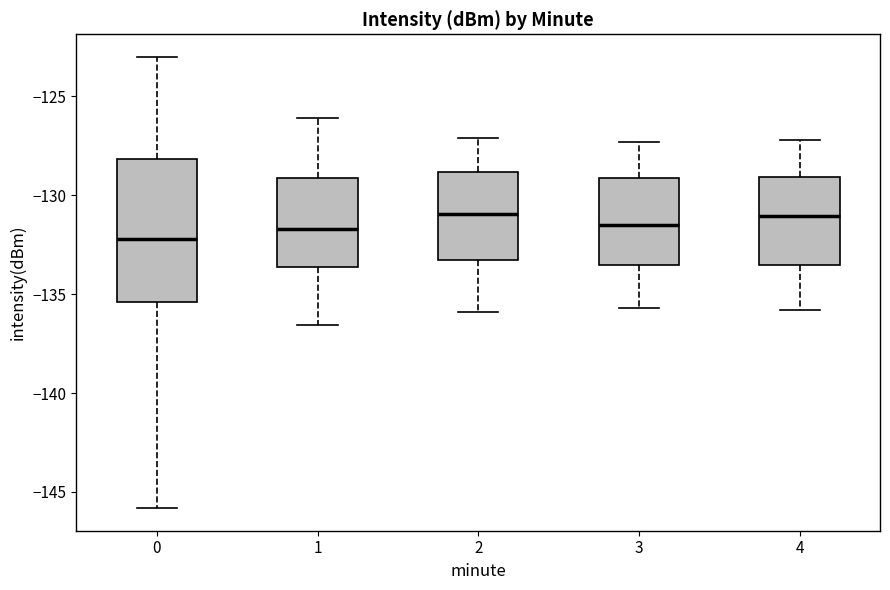

Where does the median line of the box at x = 1 sit on the y-axis? The values are not printed on the chart, so give them approximately, as read against the axis.

-131.5